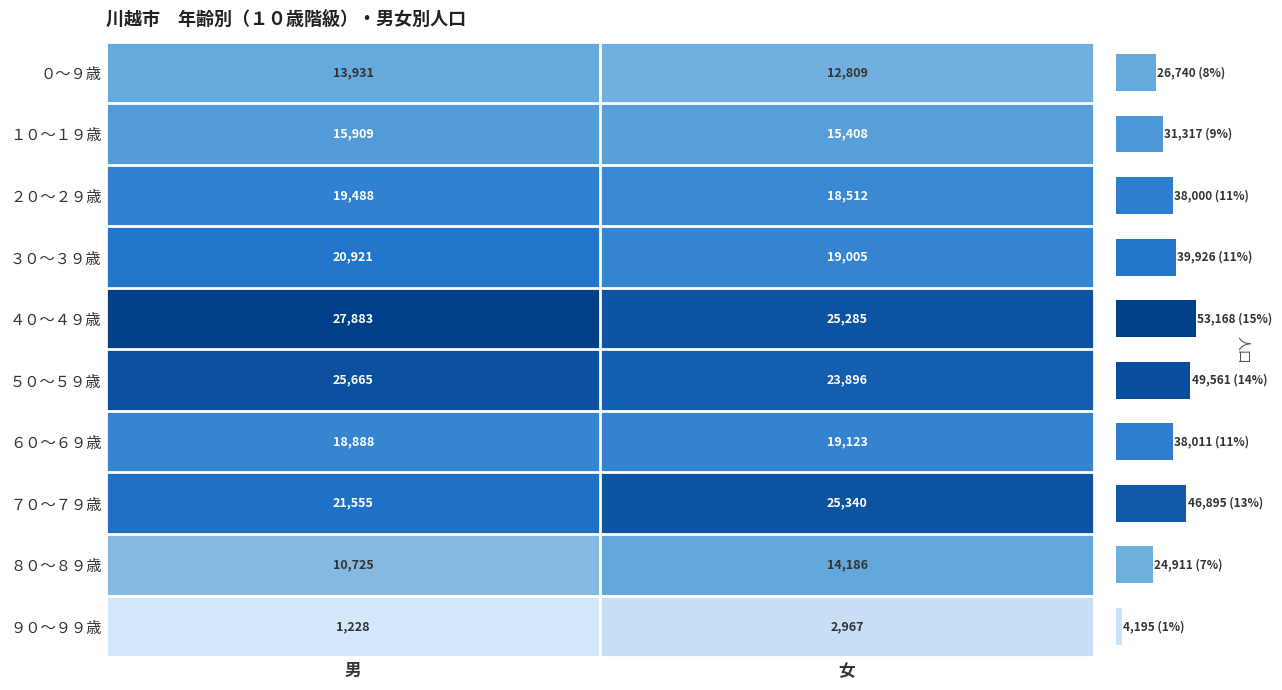

Which series has the largest total across all categories?

４０～４９歳